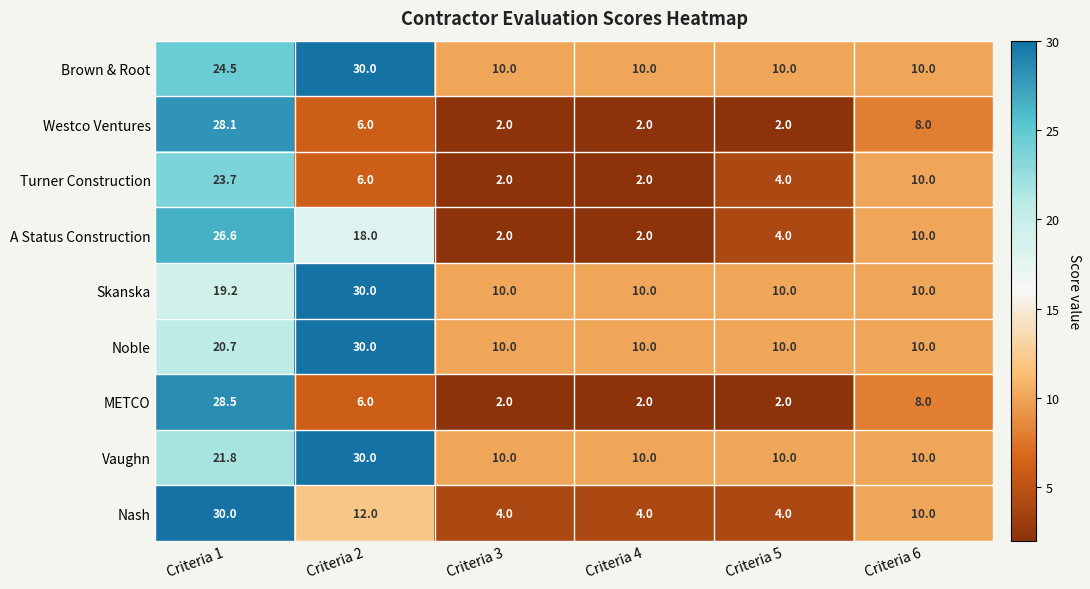

What is the maximum value shown in the chart?

30.0